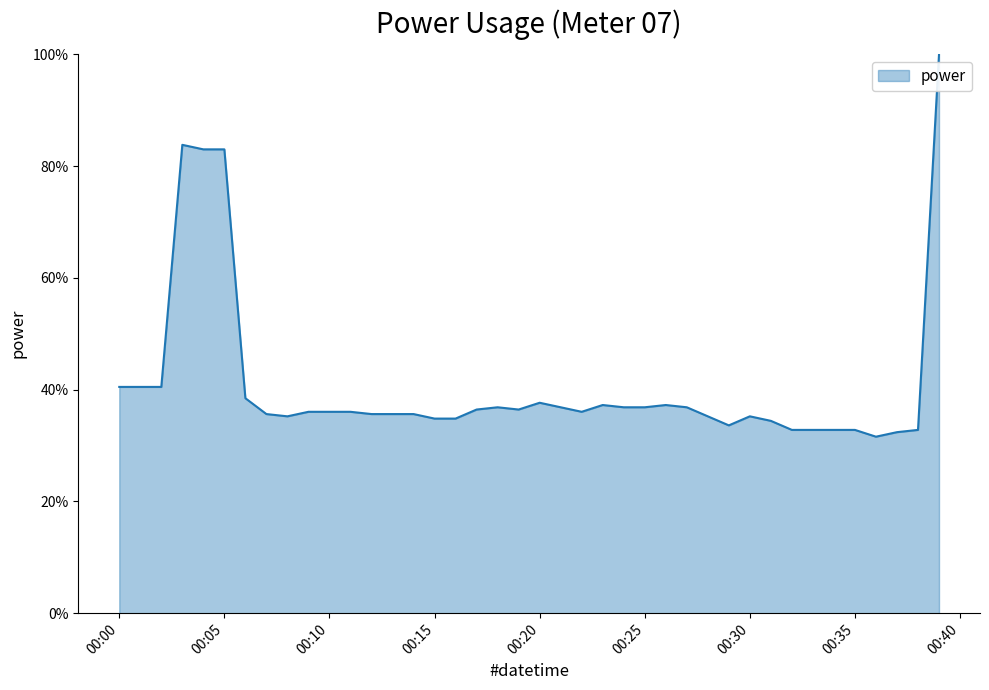

Rank the categories by value from highest to lowest.

2023-12-10T00:39:00, 2023-12-10T00:03:00, 2023-12-10T00:04:00, 2023-12-10T00:05:00, 2023-12-10T00:00:00, 2023-12-10T00:01:00, 2023-12-10T00:02:00, 2023-12-10T00:06:00, 2023-12-10T00:20:00, 2023-12-10T00:23:00, 2023-12-10T00:26:00, 2023-12-10T00:18:00, 2023-12-10T00:21:00, 2023-12-10T00:24:00, 2023-12-10T00:25:00, 2023-12-10T00:27:00, 2023-12-10T00:17:00, 2023-12-10T00:19:00, 2023-12-10T00:09:00, 2023-12-10T00:10:00, 2023-12-10T00:11:00, 2023-12-10T00:22:00, 2023-12-10T00:07:00, 2023-12-10T00:12:00, 2023-12-10T00:13:00, 2023-12-10T00:14:00, 2023-12-10T00:08:00, 2023-12-10T00:28:00, 2023-12-10T00:30:00, 2023-12-10T00:15:00, 2023-12-10T00:16:00, 2023-12-10T00:31:00, 2023-12-10T00:29:00, 2023-12-10T00:32:00, 2023-12-10T00:33:00, 2023-12-10T00:34:00, 2023-12-10T00:35:00, 2023-12-10T00:38:00, 2023-12-10T00:37:00, 2023-12-10T00:36:00